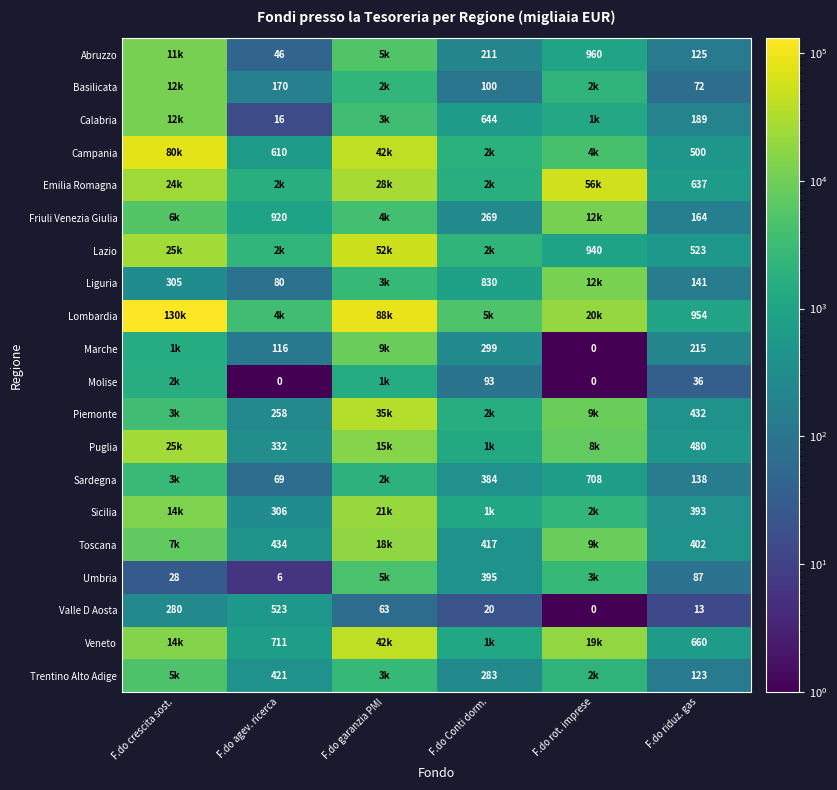

Count the number of data series in this chart.

20